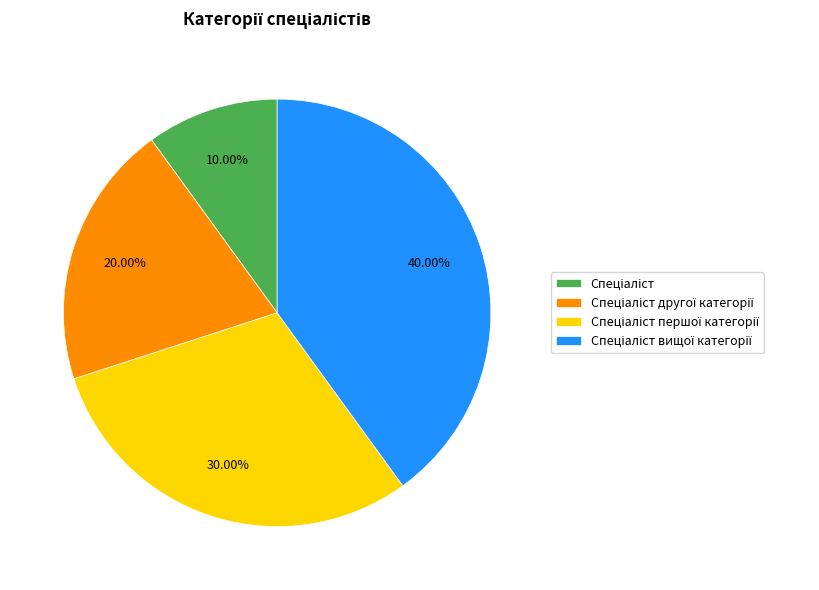

Is there any slice that represents more than half of the pie?

No